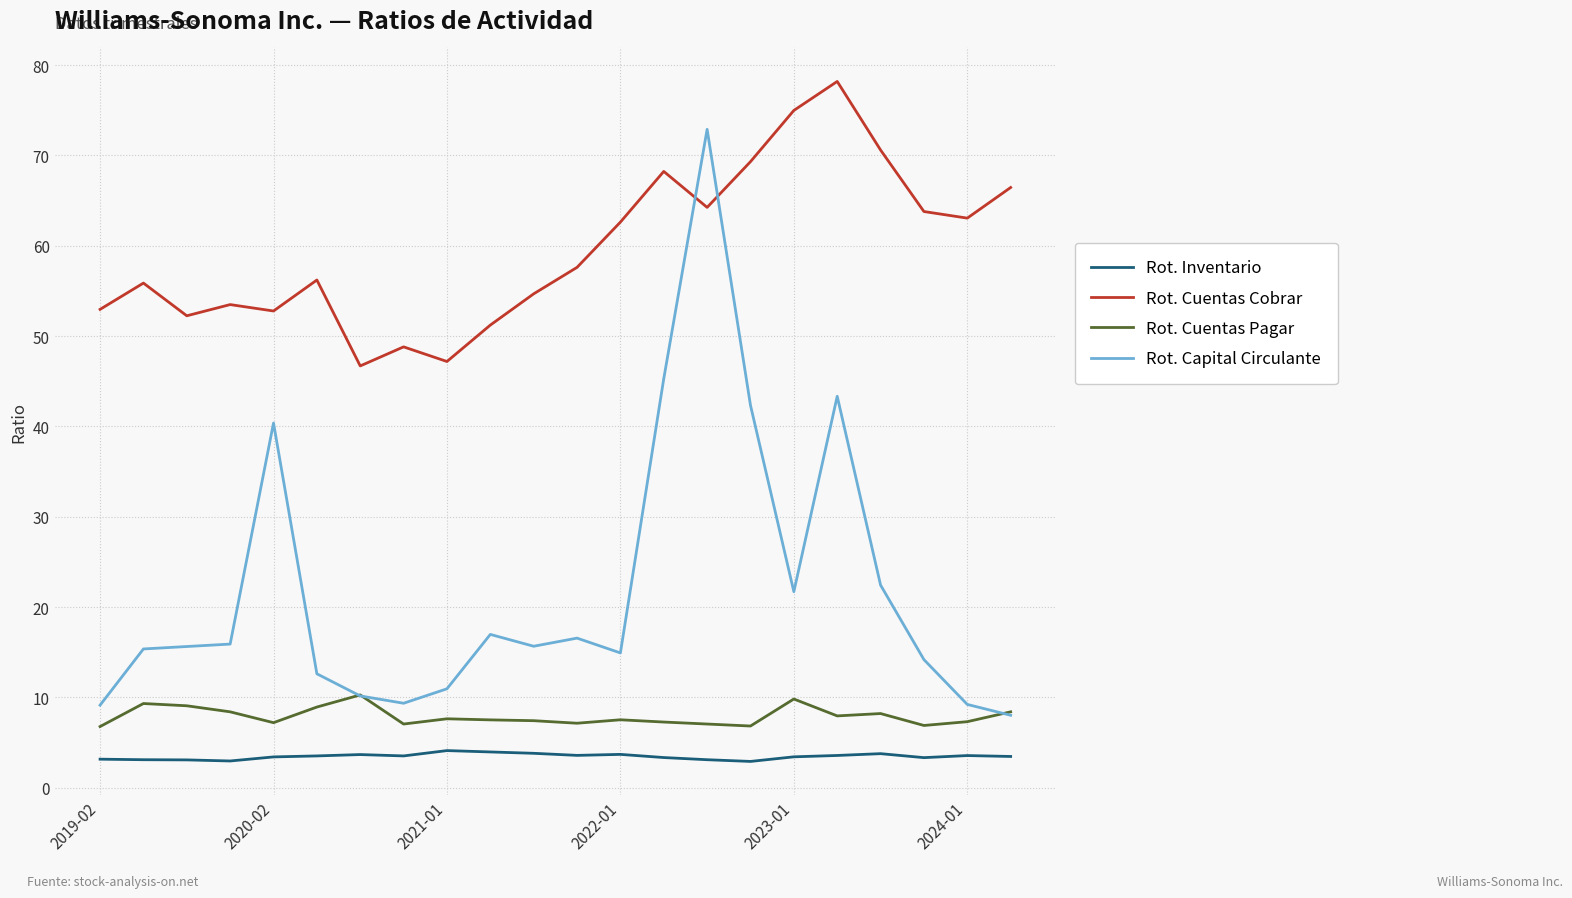

List the series in order of their peak value, lowest first.

Rot. Inventario, Rot. Cuentas Pagar, Rot. Capital Circulante, Rot. Cuentas Cobrar